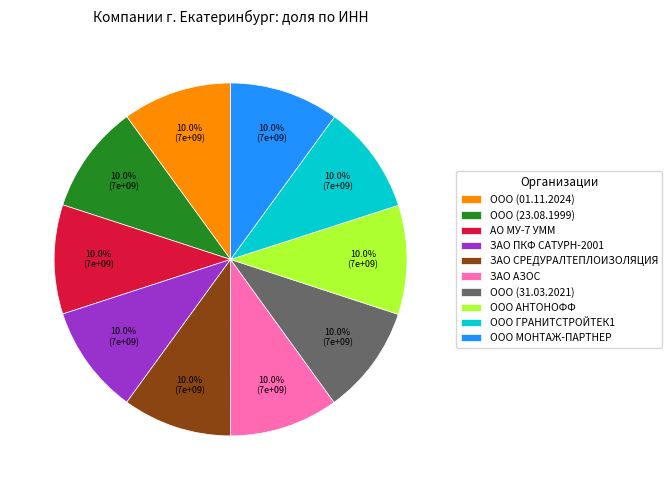

Approximately how many times larger is the value at АО МУ-7 УММ compared to ЗАО СРЕДУРАЛТЕПЛОИЗОЛЯЦИЯ?

1.0